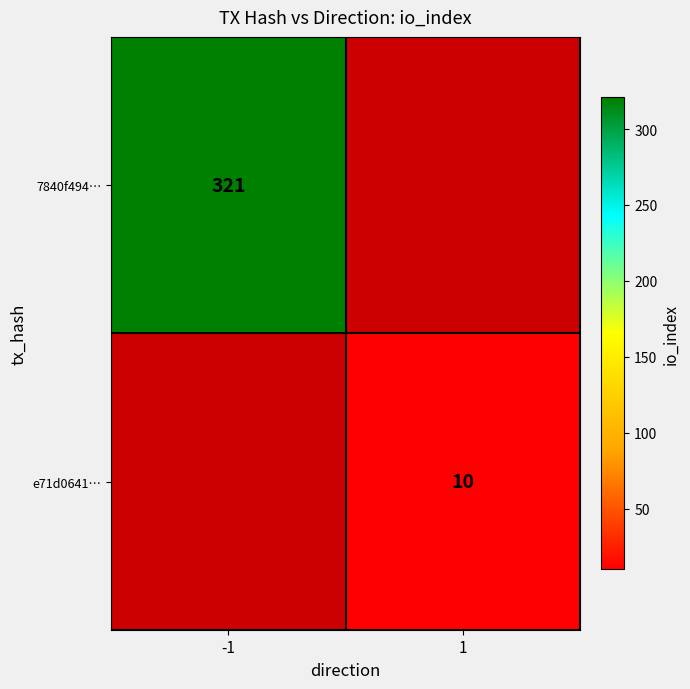

Is the value of 7840f494… at -1 greater than the value of e71d0641… at 1?

Yes